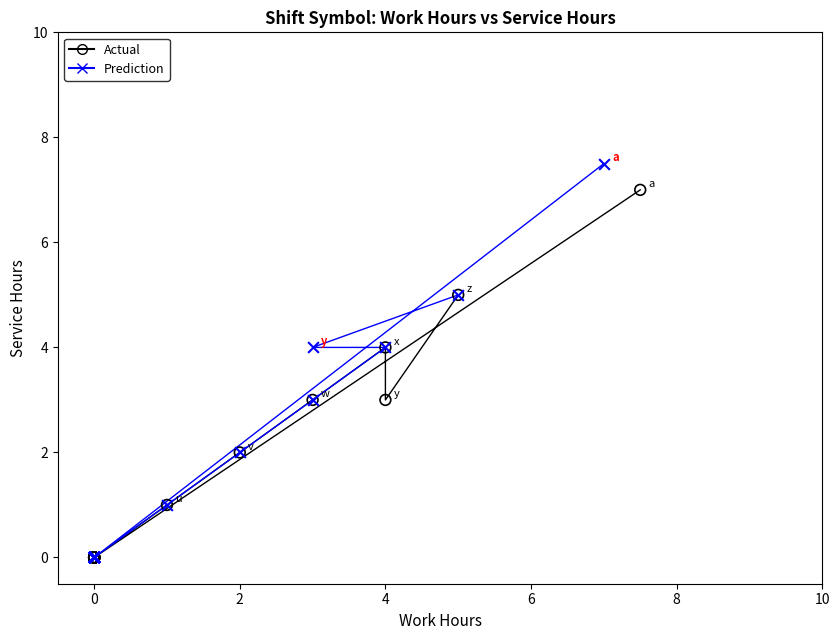

Which series contains the highest Y value?

Prediction